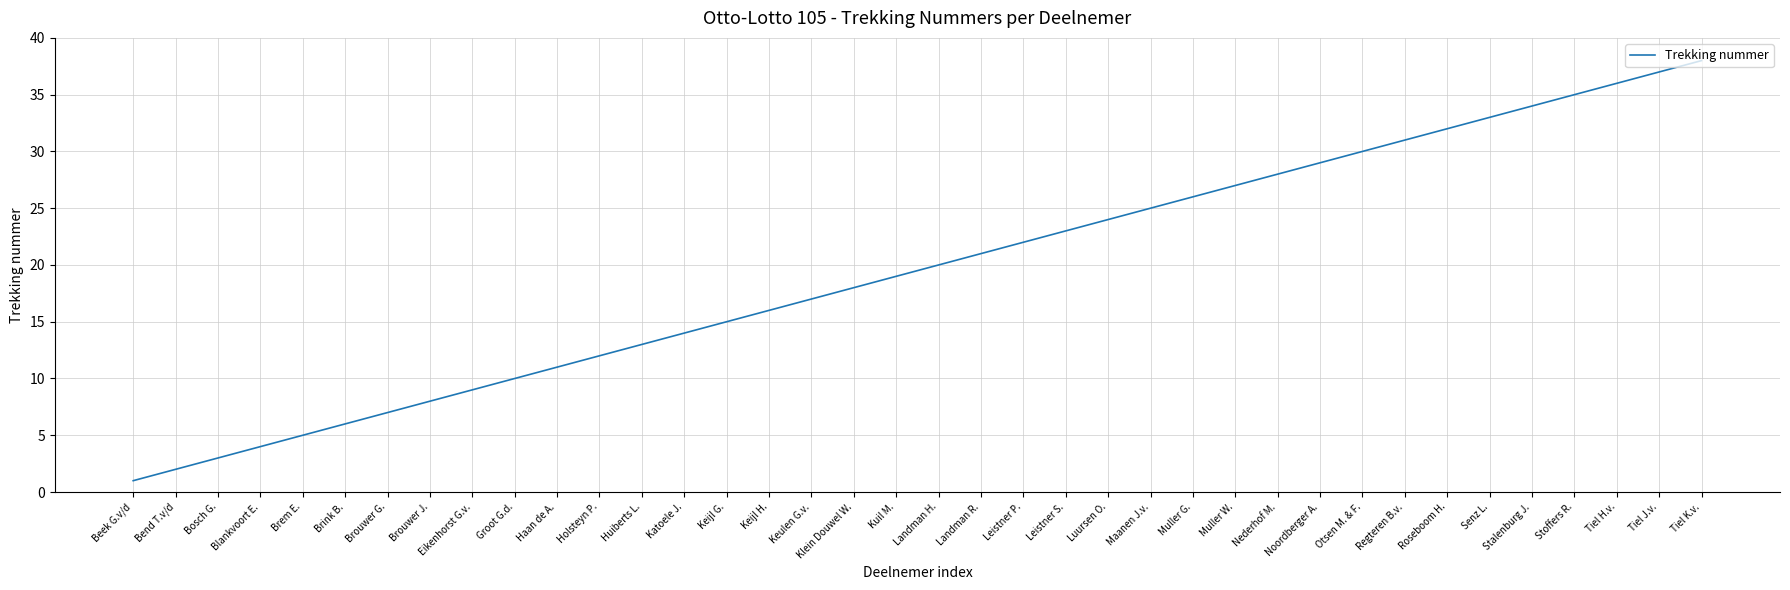

True or false: the data shows 42 at Luursen O..

False